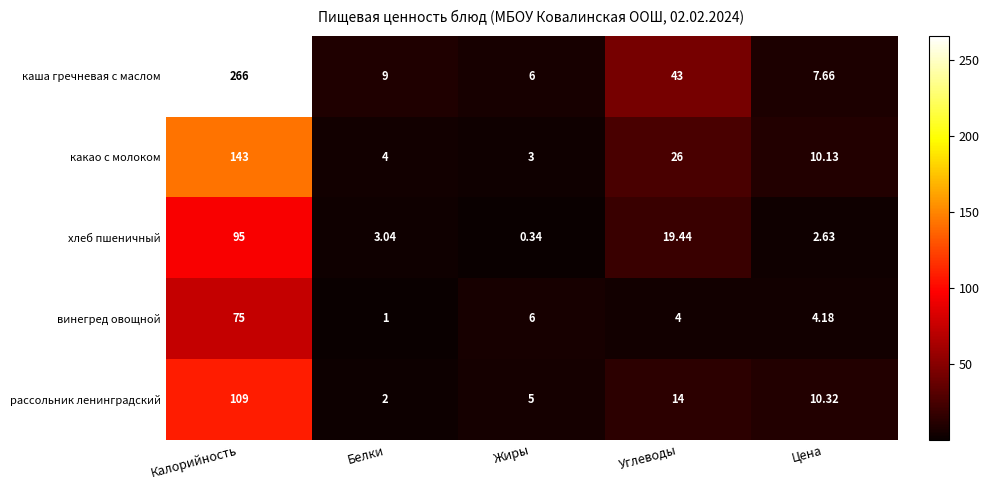

List the series in order of their peak value, lowest first.

винегред овощной, хлеб пшеничный, рассольник ленинградский, какао с молоком, каша гречневая с маслом